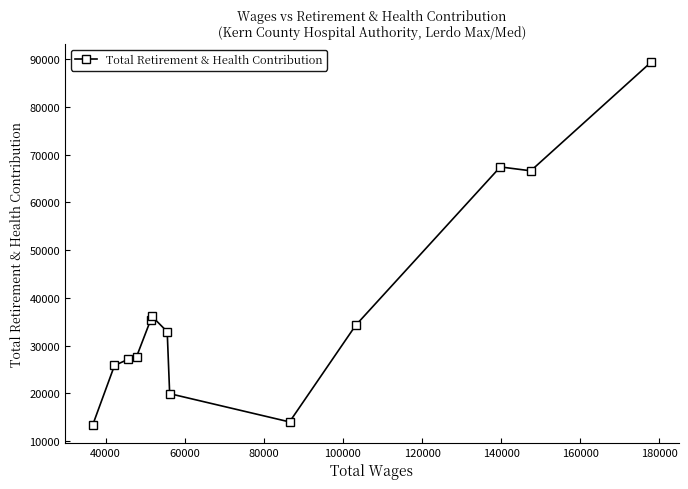

What is the average value?

37711